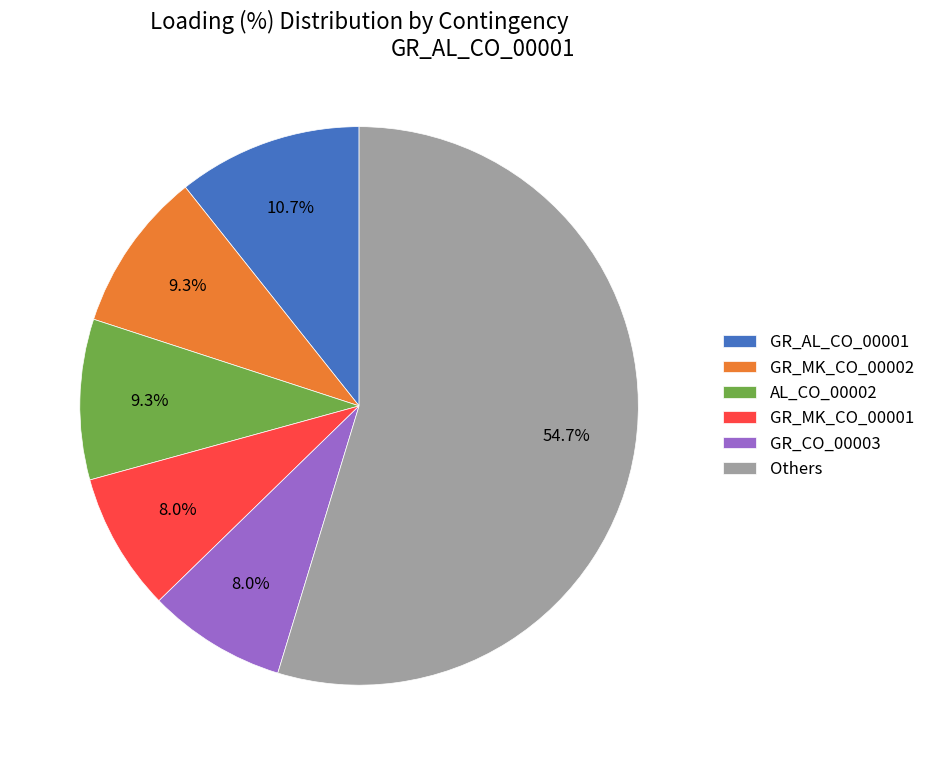

What percentage is NOT represented by GR_CO_00003?

92.0%